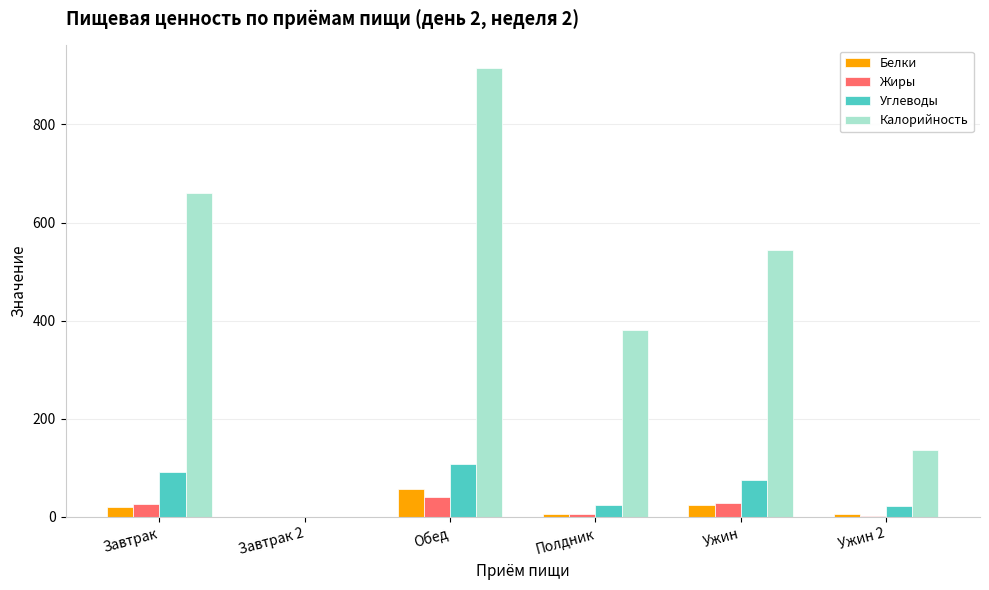

Is it true that Белки equals 24.8 at Ужин?

True